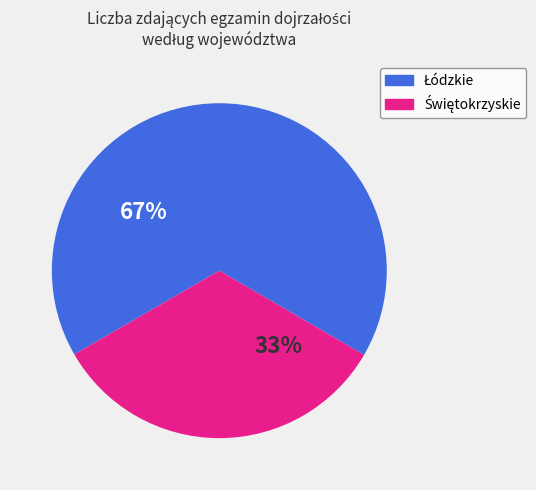

Is there any slice that represents more than half of the pie?

Yes